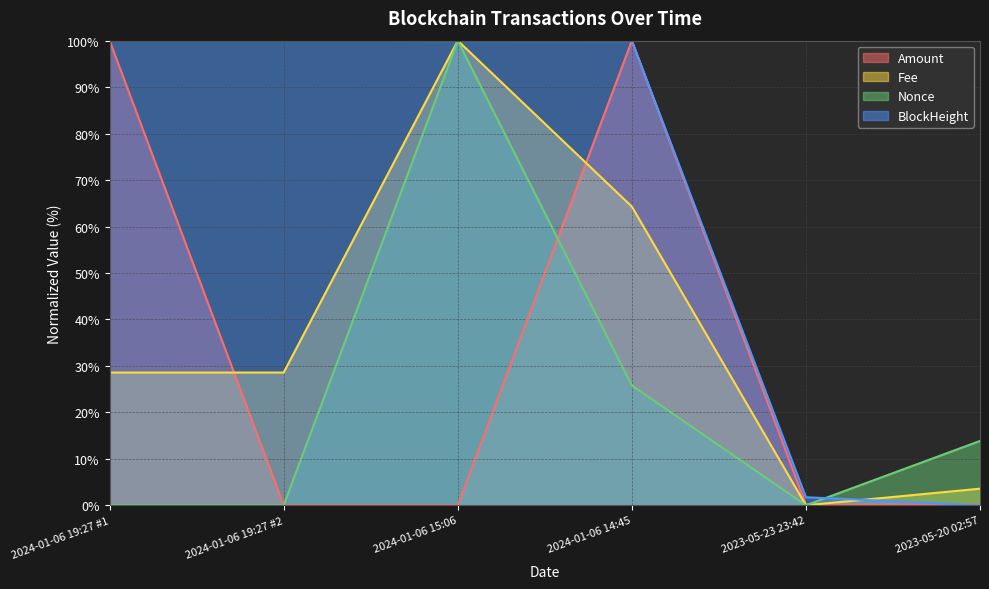

Which has a higher value, 2024-01-06 15:06 or 2023-05-20 02:57?

2023-05-20 02:57